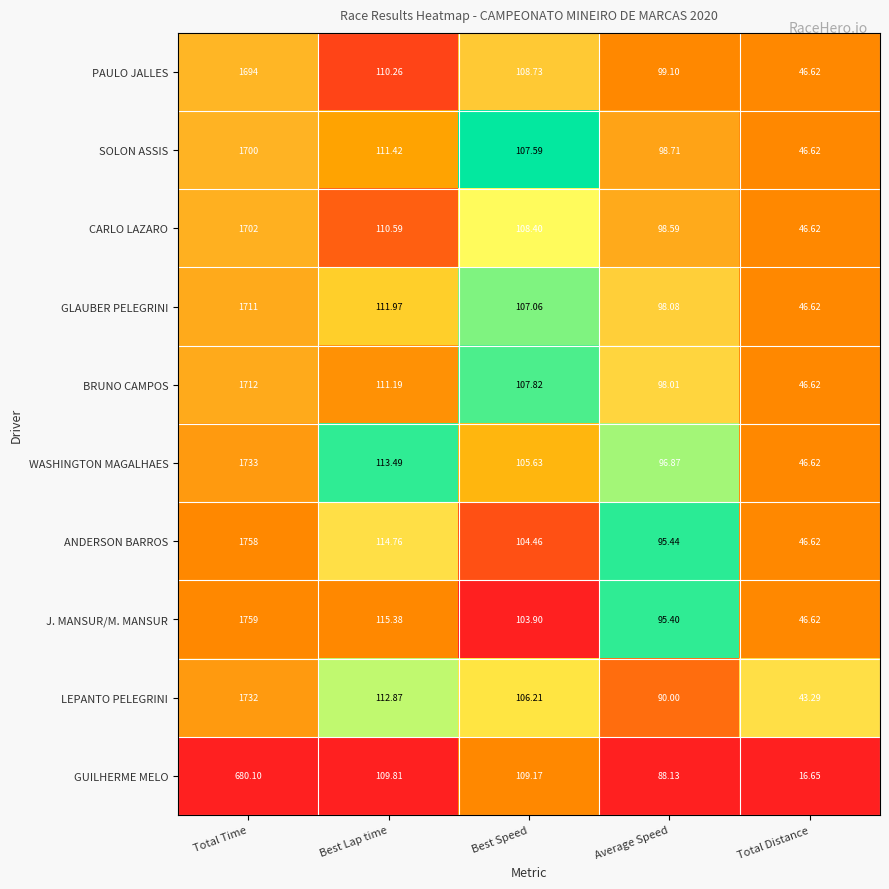

At Total Time, list the series in order from smallest to largest.

GUILHERME MELO, PAULO JALLES, SOLON ASSIS, CARLO LAZARO, GLAUBER PELEGRINI, BRUNO CAMPOS, LEPANTO PELEGRINI, WASHINGTON MAGALHAES, ANDERSON BARROS, J. MANSUR/M. MANSUR